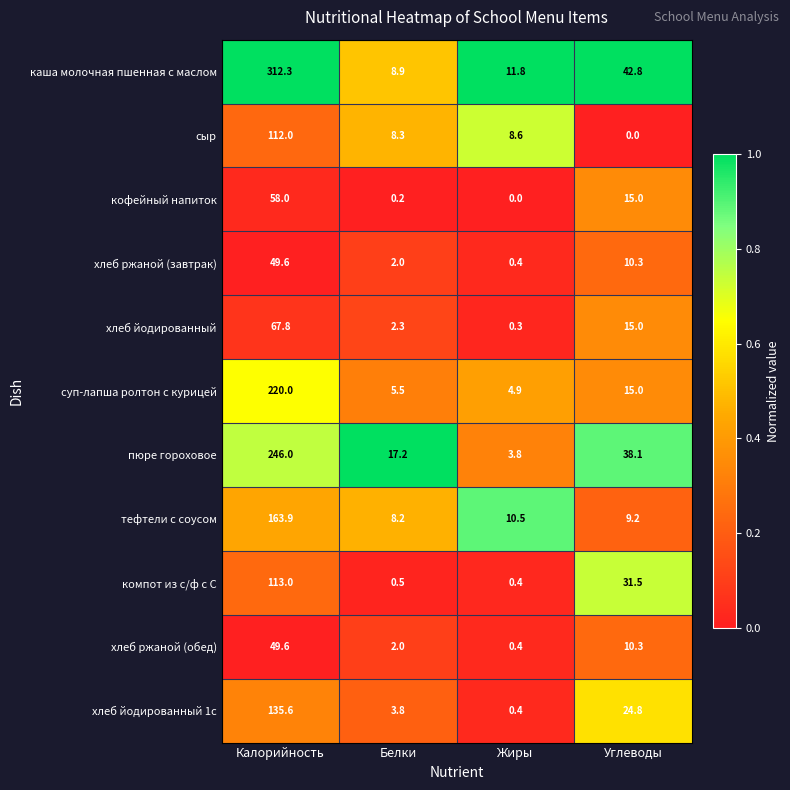

How many data points in хлеб ржаной (завтрак) are less than 10?

2